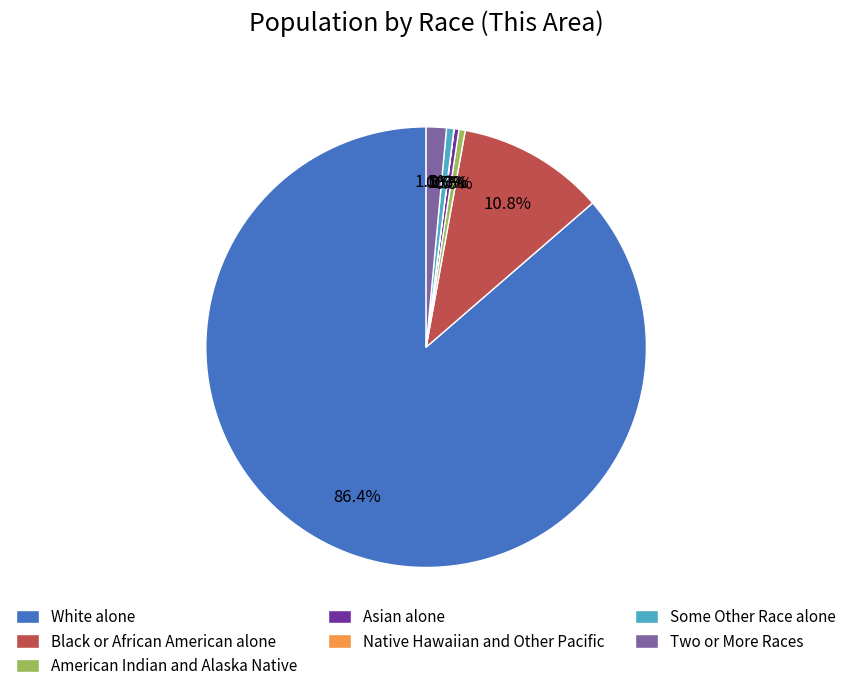

Is the sum of White alone and American Indian and Alaska Native greater than half?

Yes